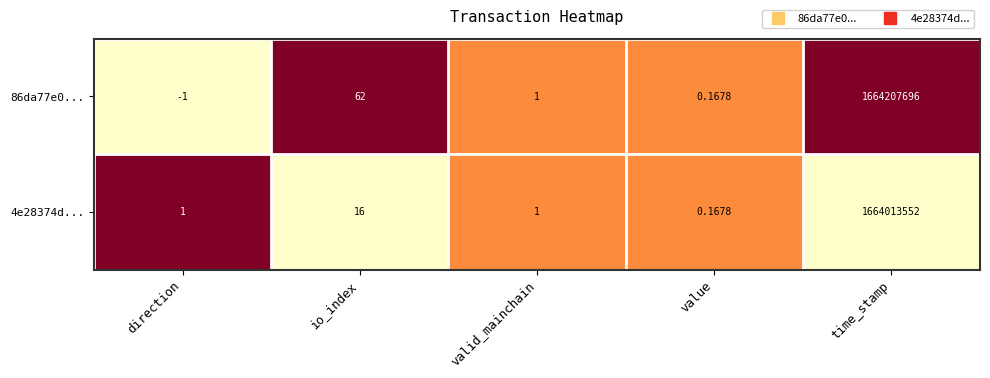

Rank the categories by 86da77e0... value from lowest to highest.

direction, value, valid_mainchain, io_index, time_stamp